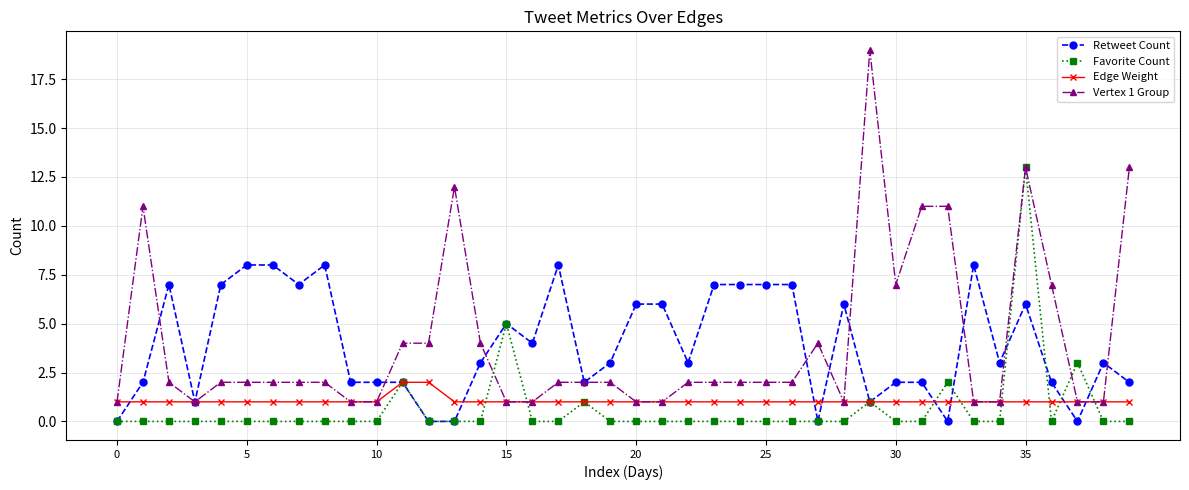

True or false: Favorite Count has more than 0 interior local peaks.

True